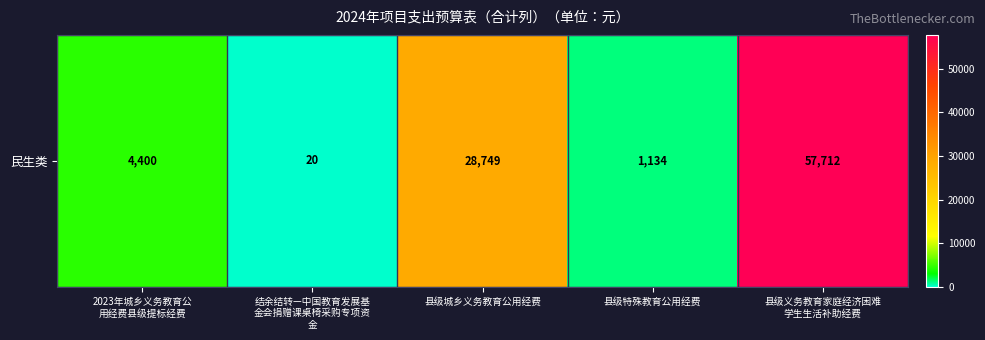

Reading left to right, what are all the values shown in this chart?

2023年城乡义务教育公
用经费县级提标经费=4400	结余结转—中国教育发展基
金会捐赠课桌椅采购专项资
金=20	县级城乡义务教育公用经费=28749	县级特殊教育公用经费=1134	县级义务教育家庭经济困难
学生生活补助经费=57712